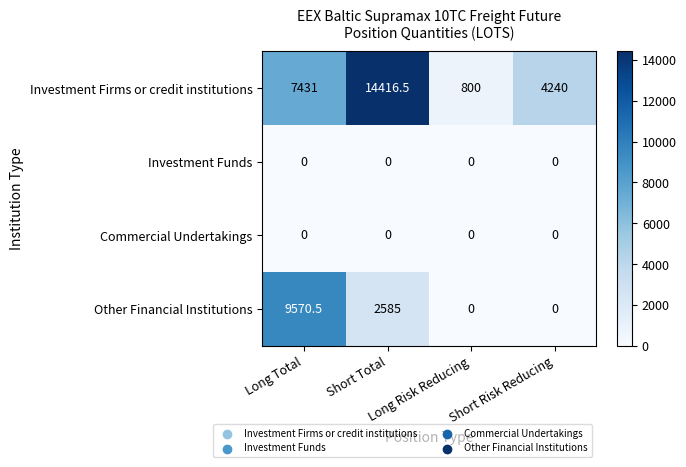

What is the average value of the Other Financial Institutions series?

3038.9